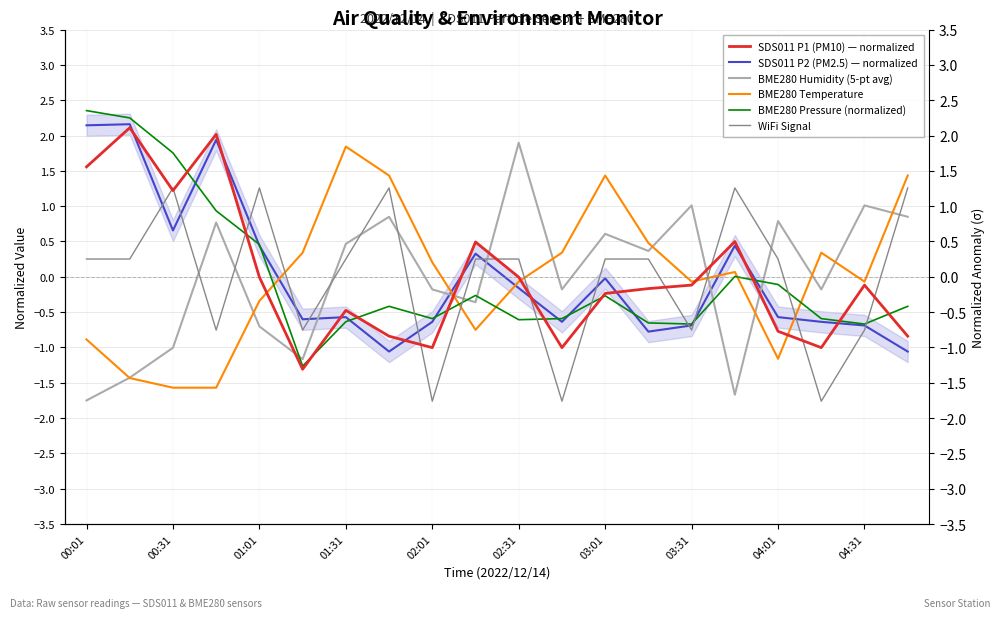

Which series has the largest total across all categories?

BME280 Pressure (normalized)